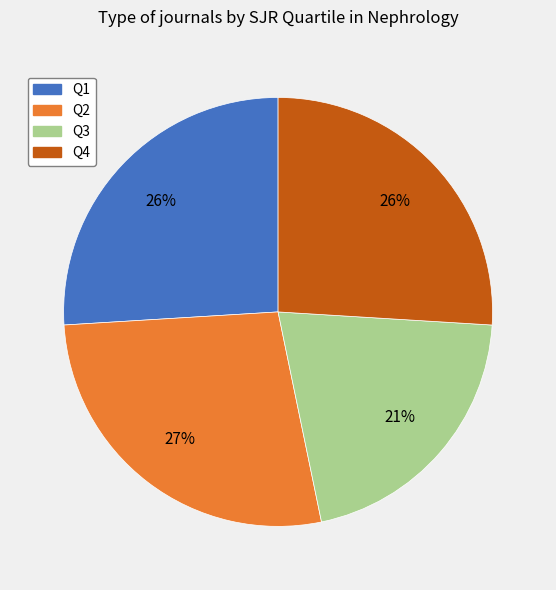

Is the sum of Q4 and Q2 greater than half?

Yes